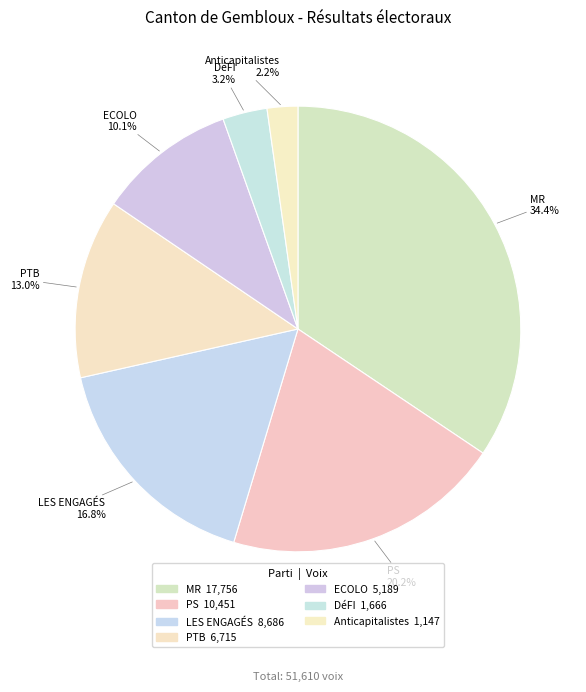

Is it true that ECOLO is 10% of the pie?

True